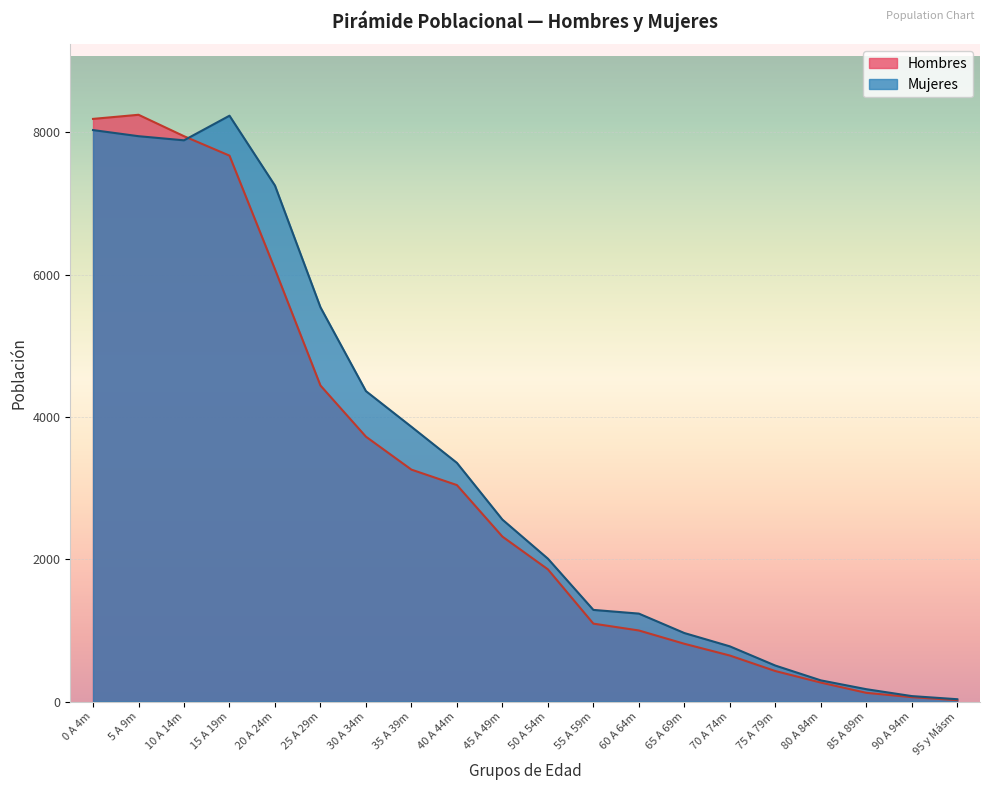

Count the number of categories in the chart.

20